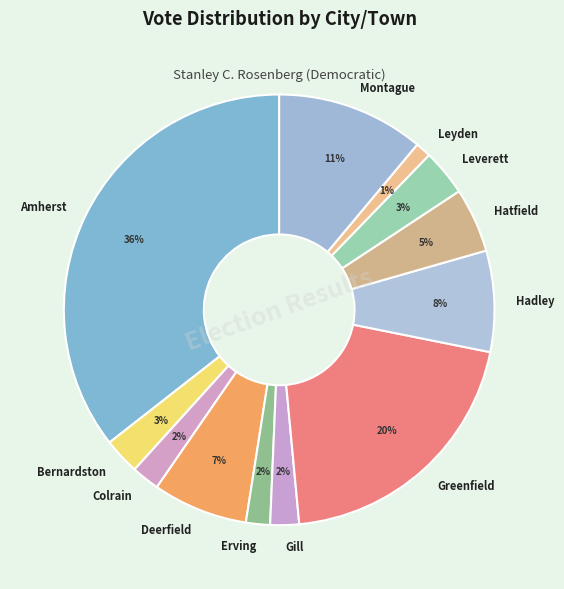

Is the sum of Hadley and Montague greater than half?

No